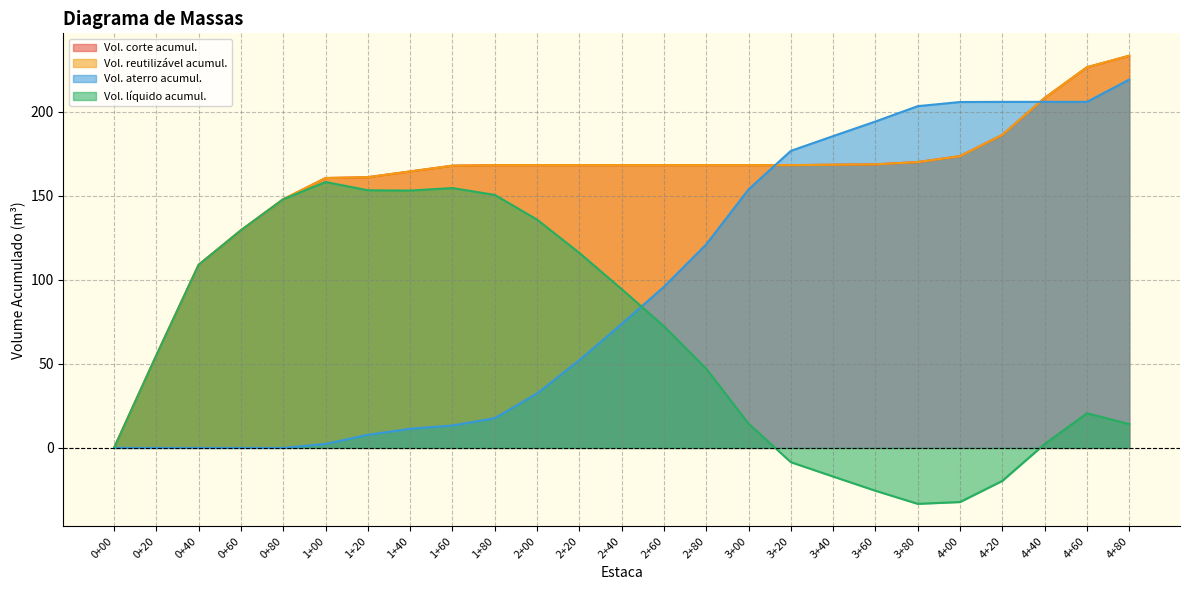

Reading right to left, list all the values displayed in this chart.

Vol. corte acumul.: 4+80=233.2	4+60=226.3	4+40=208.1	4+20=186.2	4+00=173.5	3+80=169.9	3+60=168.6	3+40=168.4	3+20=168.1	3+00=168.1	2+80=168.1	2+60=168.1	2+40=168.1	2+20=168.1	2+00=168.1	1+80=168.1	1+60=167.8	1+40=164.4	1+20=161.0	1+00=160.4	0+80=147.8	0+60=129.4	0+40=108.9	0+20=55.1	0+00=0.0
Vol. reutilizável acumul.: 4+80=233.2	4+60=226.3	4+40=208.1	4+20=186.2	4+00=173.5	3+80=169.9	3+60=168.6	3+40=168.4	3+20=168.1	3+00=168.1	2+80=168.1	2+60=168.1	2+40=168.1	2+20=168.1	2+00=168.1	1+80=168.1	1+60=167.8	1+40=164.4	1+20=161.0	1+00=160.4	0+80=147.8	0+60=129.4	0+40=108.9	0+20=55.1	0+00=0.0
Vol. aterro acumul.: 4+80=219.0	4+60=205.7	4+40=205.7	4+20=205.7	4+00=205.6	3+80=203.2	3+60=194.1	3+40=185.4	3+20=176.6	3+00=153.7	2+80=121.0	2+60=95.8	2+40=73.7	2+20=52.2	2+00=32.4	1+80=17.7	1+60=13.3	1+40=11.4	1+20=7.8	1+00=2.4	0+80=0.0	0+60=0.0	0+40=0.0	0+20=0.0	0+00=0.0
Vol. líquido acumul.: 4+80=14.2	4+60=20.6	4+40=2.3	4+20=-19.6	4+00=-32.2	3+80=-33.2	3+60=-25.5	3+40=-17.0	3+20=-8.5	3+00=14.4	2+80=47.1	2+60=72.3	2+40=94.4	2+20=115.9	2+00=135.7	1+80=150.4	1+60=154.5	1+40=153.0	1+20=153.2	1+00=158.1	0+80=147.8	0+60=129.4	0+40=108.9	0+20=55.1	0+00=0.0